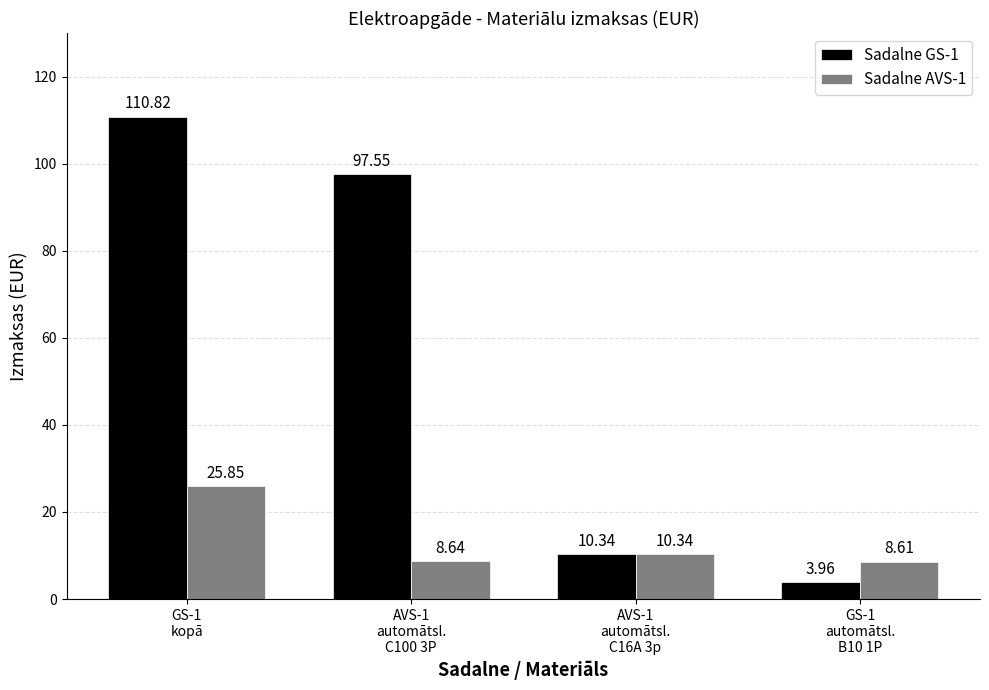

What is the maximum value shown in the chart?

110.8